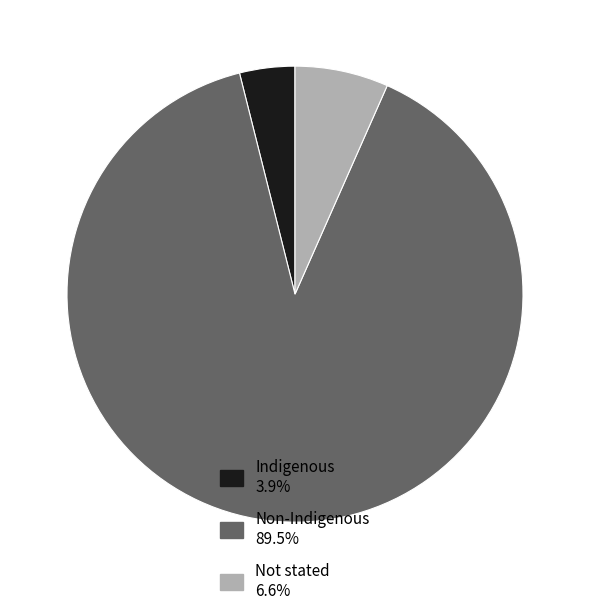

Count the number of slices in the pie.

3